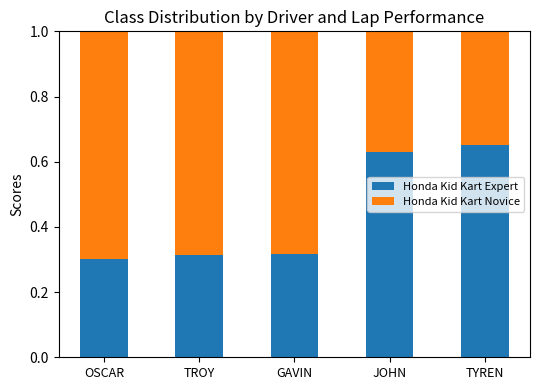

How many bars are there in total?

5